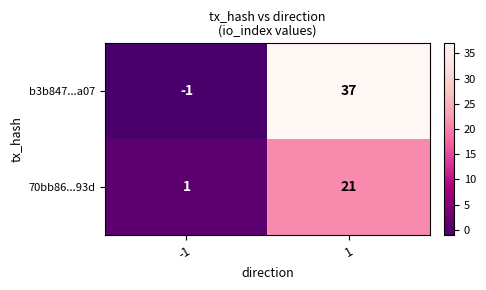

At how many categories does at least one series exceed 4?

1